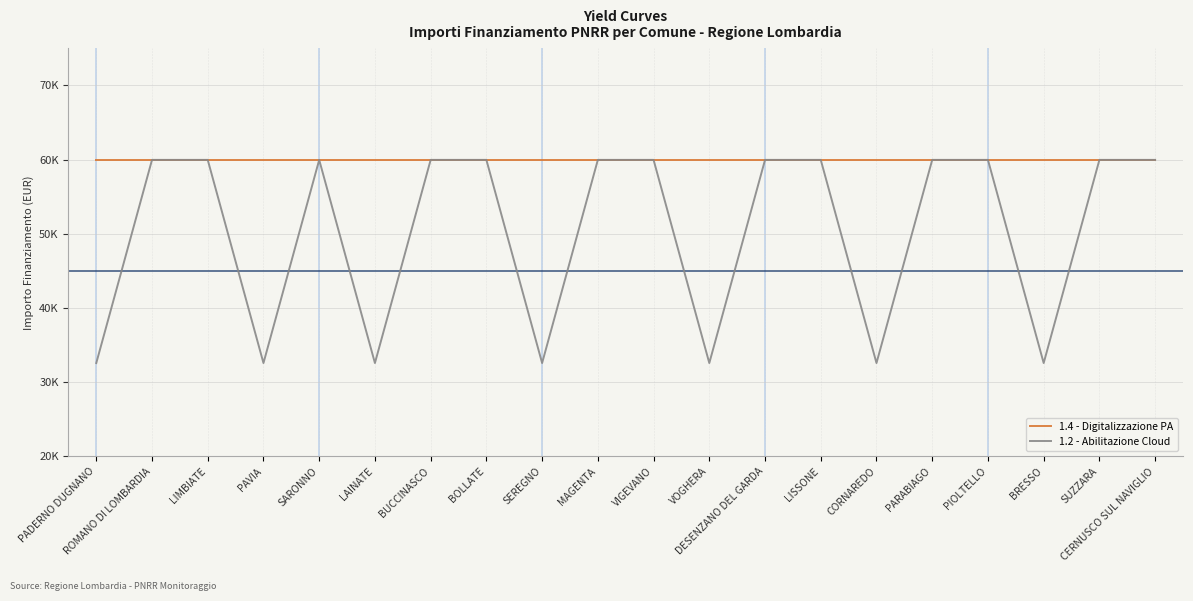

The 1.2 - Abilitazione Cloud series shows 59966 at DESENZANO DEL GARDA. True or false?

True